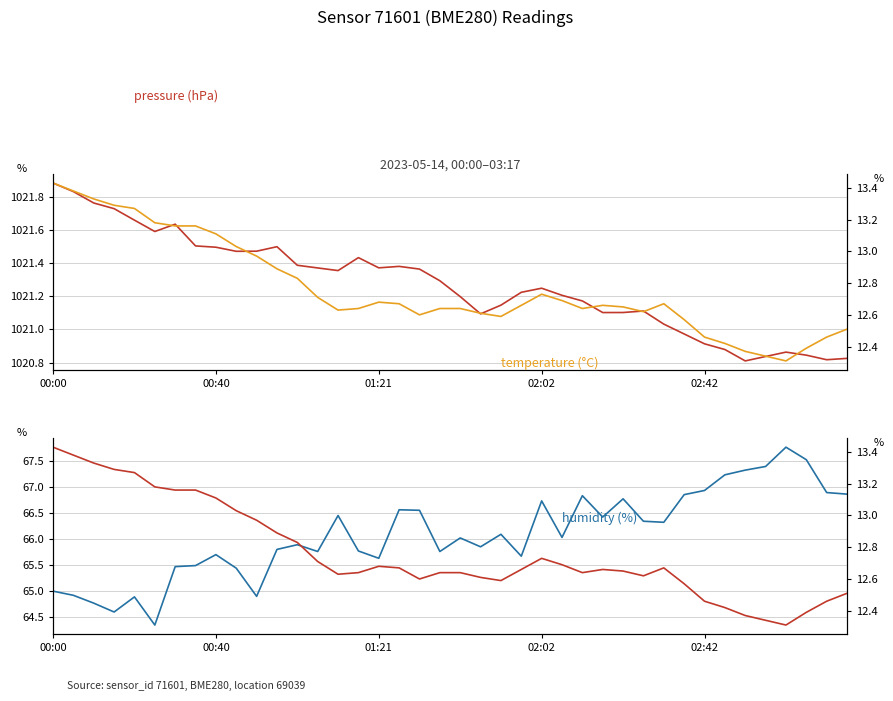

Between 25 and 38, which is larger?

25